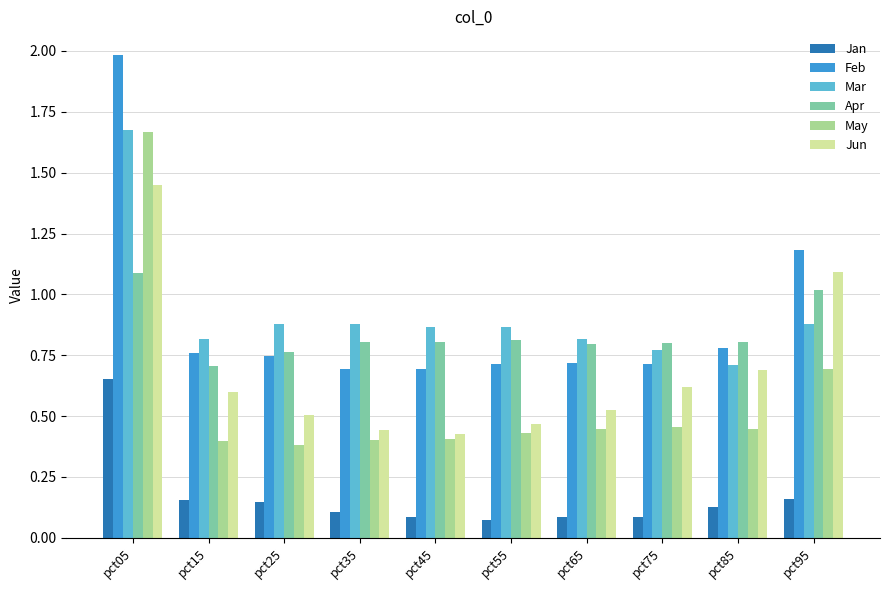

At which label is Feb closest to 1?

pct95